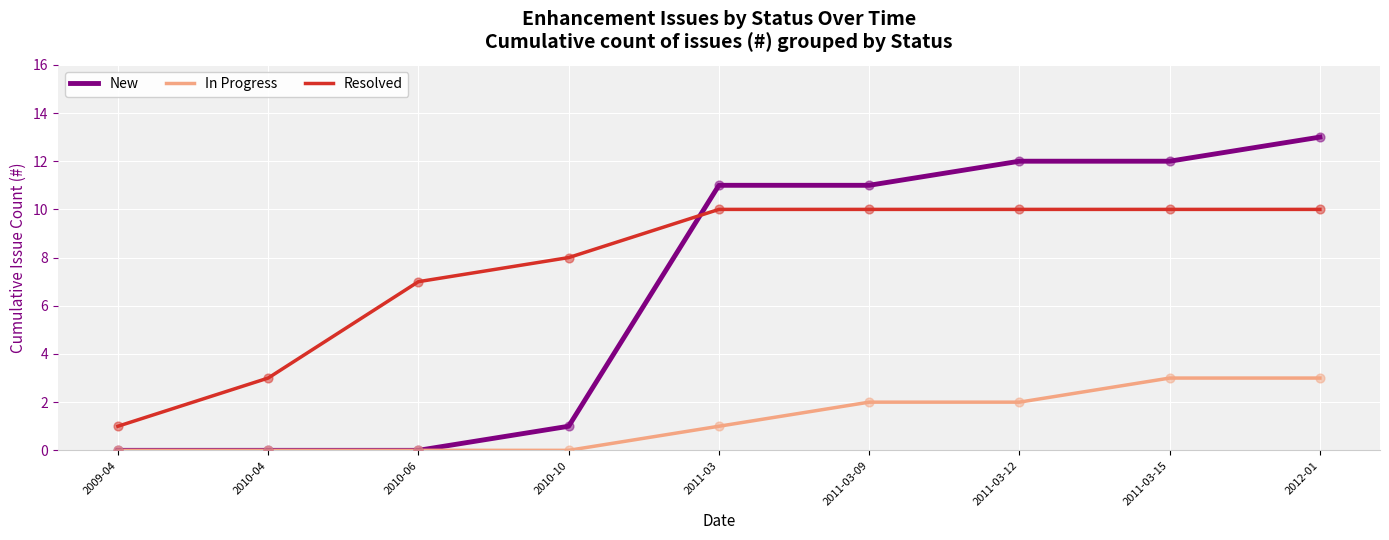

What are all the series names shown in the legend?

New, In Progress, Resolved